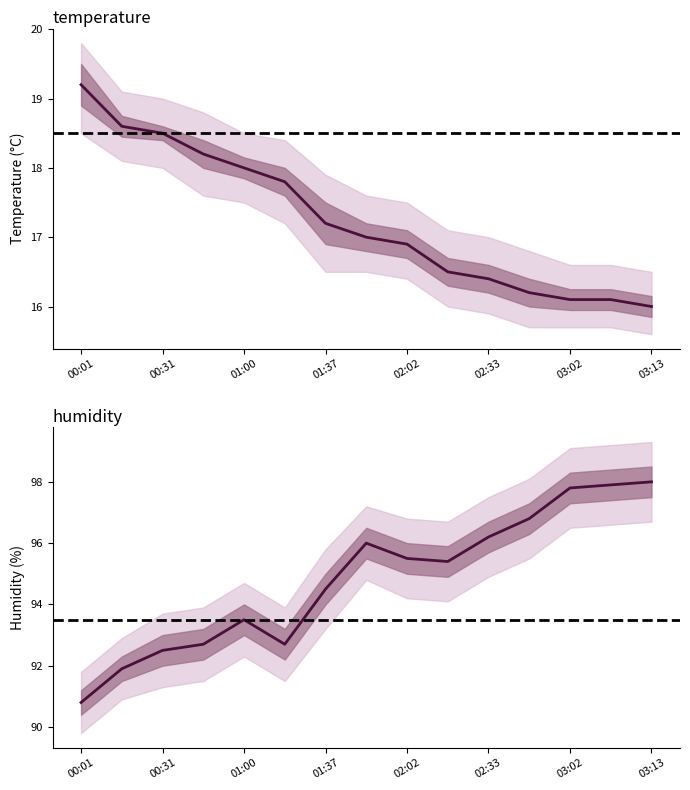

Rank the series at 01:37 from highest to lowest value.

humidity, temperature